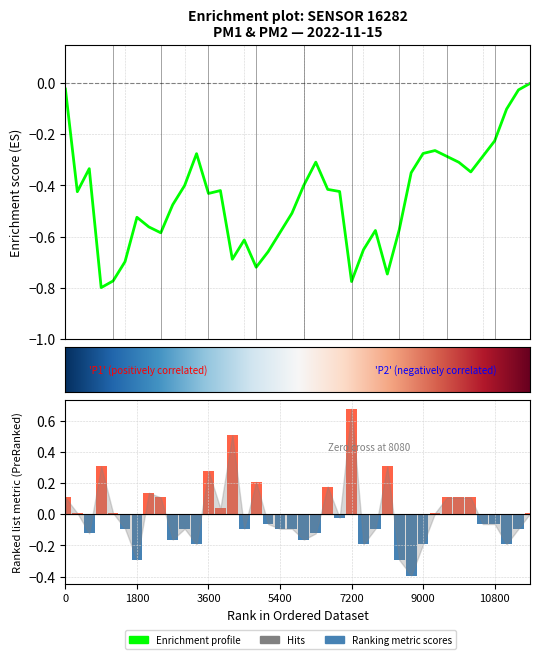

The value at 01:44 is -0.1. True or false?

False